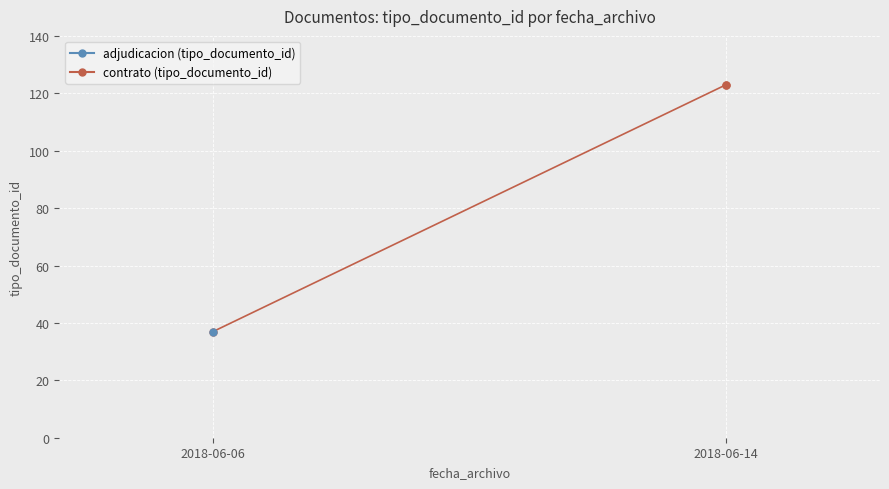

At which category does the data reach its first local valley?

2018-06-06